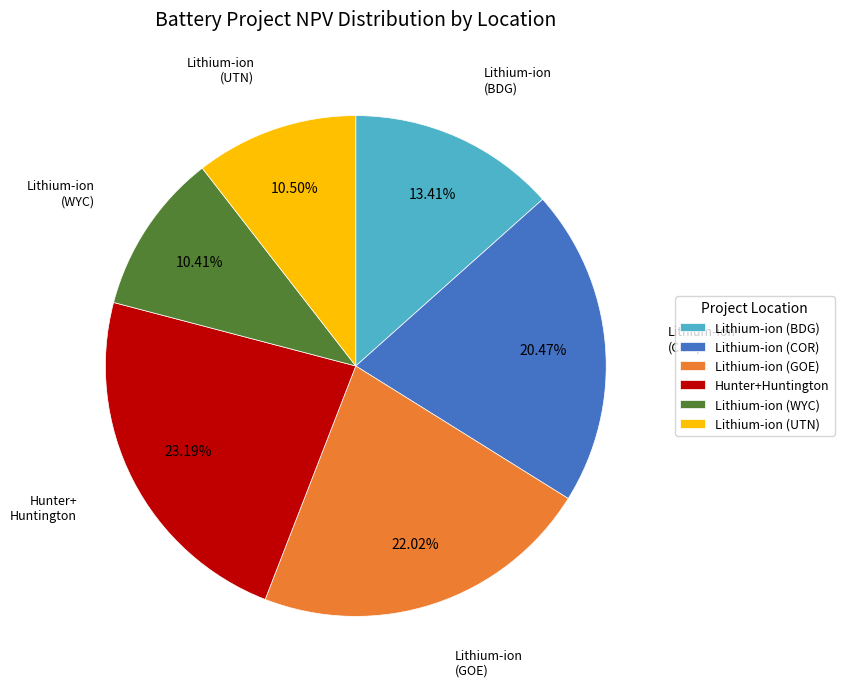

Is the sum of Lithium-ion (COR) and Lithium-ion (UTN) greater than half?

No